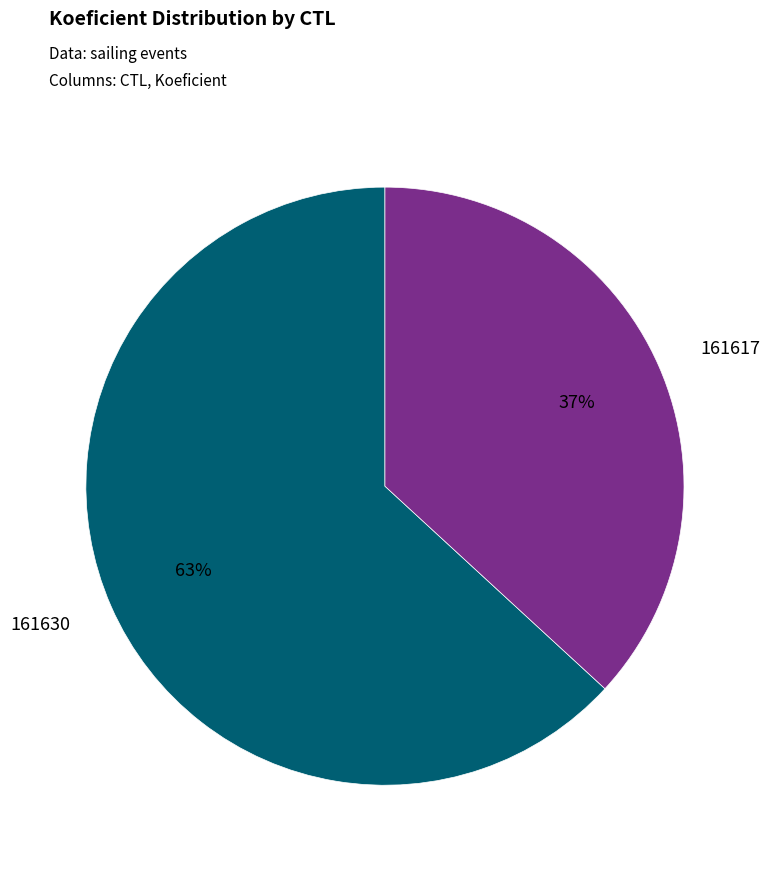

To the nearest percent, what is the difference between the largest and smallest slice percentages?

26%